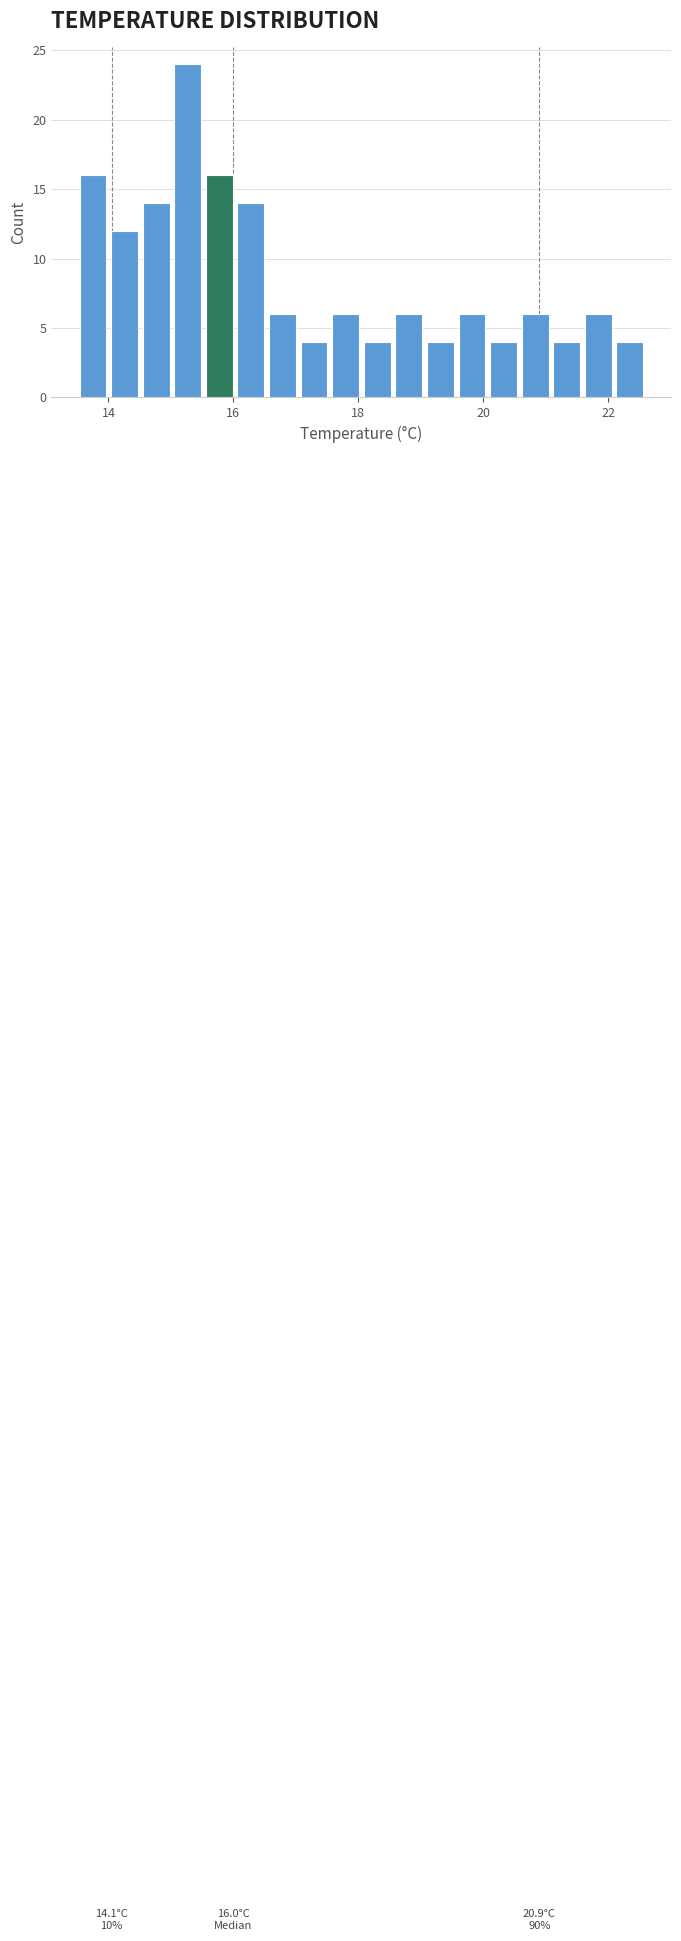

Read against the x-axis, roughly where is the centre of the tallest bar?

15.2